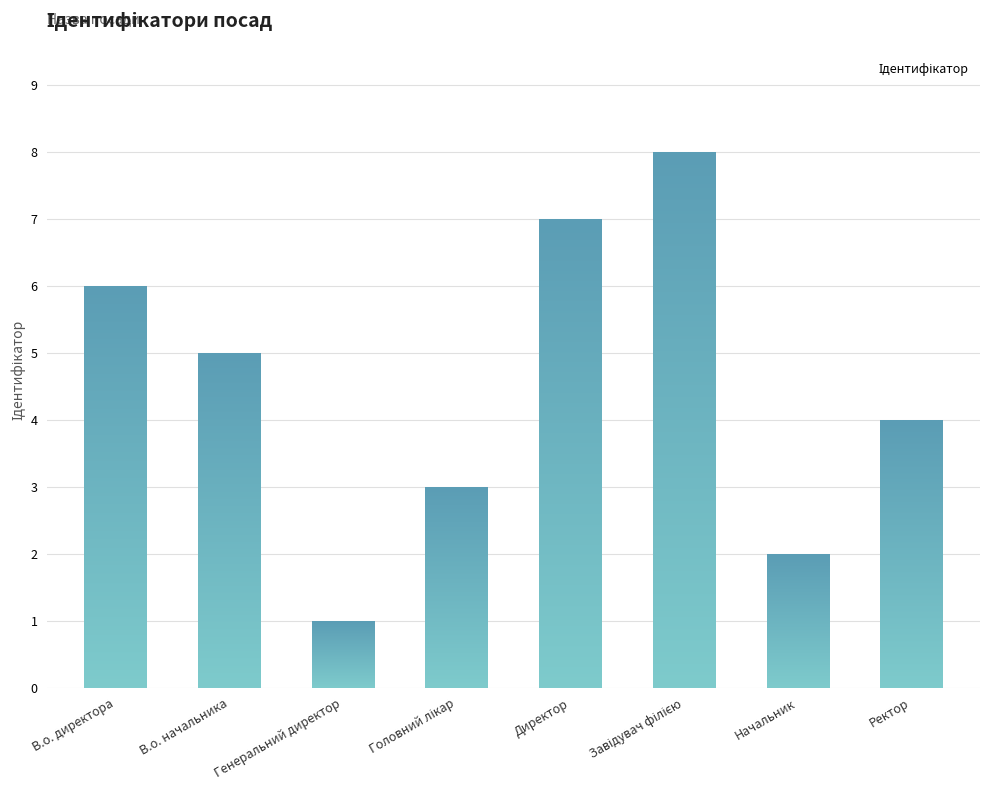

Reading left to right, what are all the values shown in this chart?

6	5	1	3	7	8	2	4